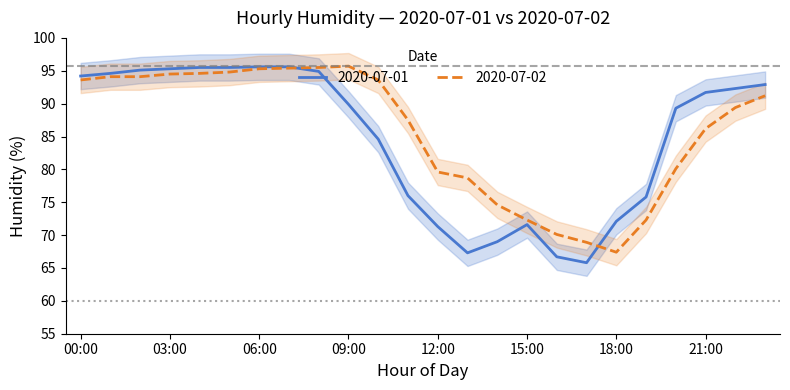

At which label does 2020-07-01 first exceed 91?

00:00